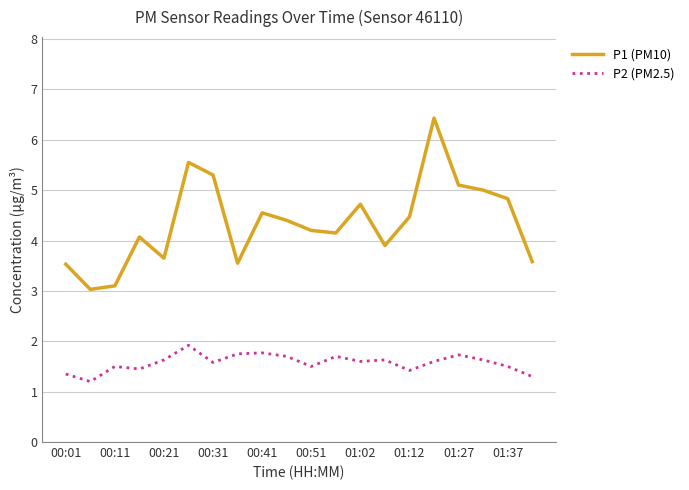

True or false: P2 (PM2.5) and P1 (PM10) intersect in this chart.

False